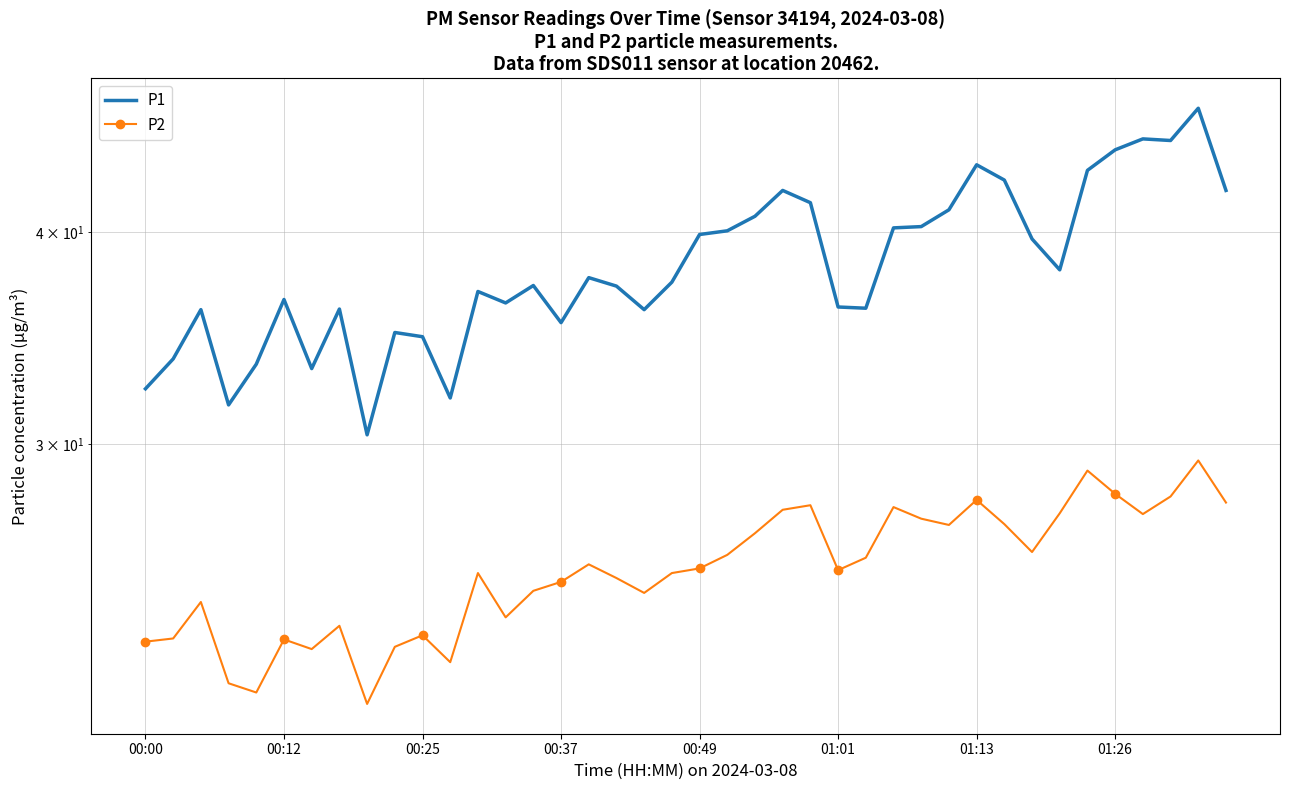

Which series changed the most between 00:49 and 24?

P1